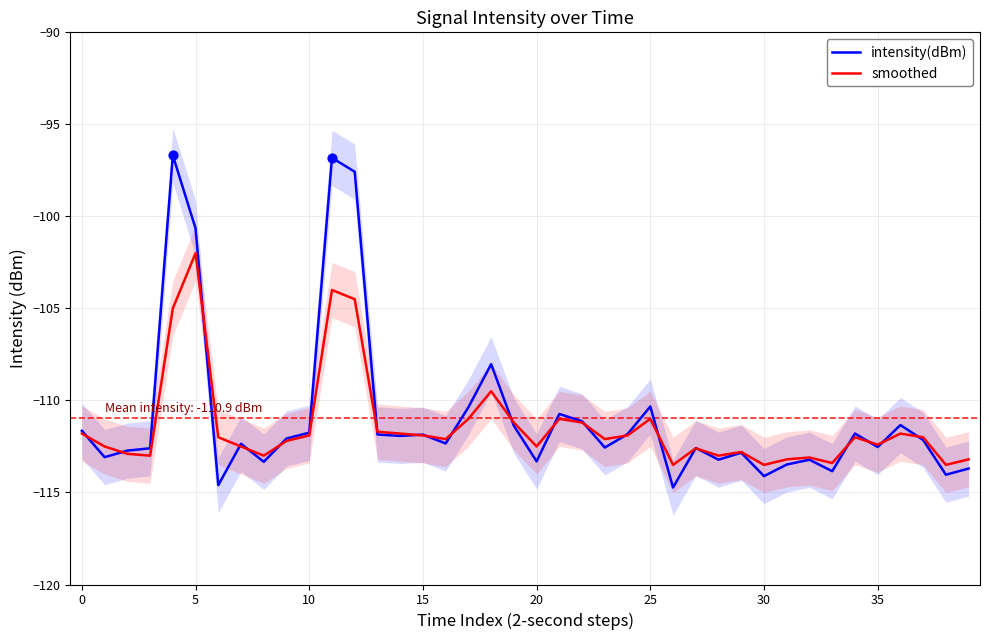

Is the value of smoothed at 33 greater than the value of intensity(dBm) at 18?

No